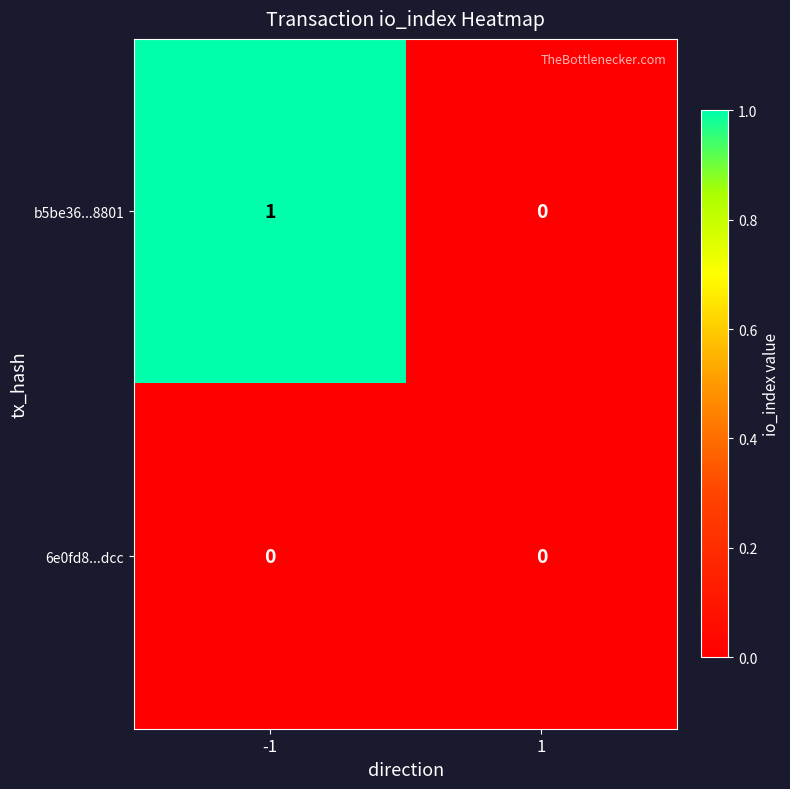

True or false: 6e0fd8...dcc has a value of 0 at -1.

True